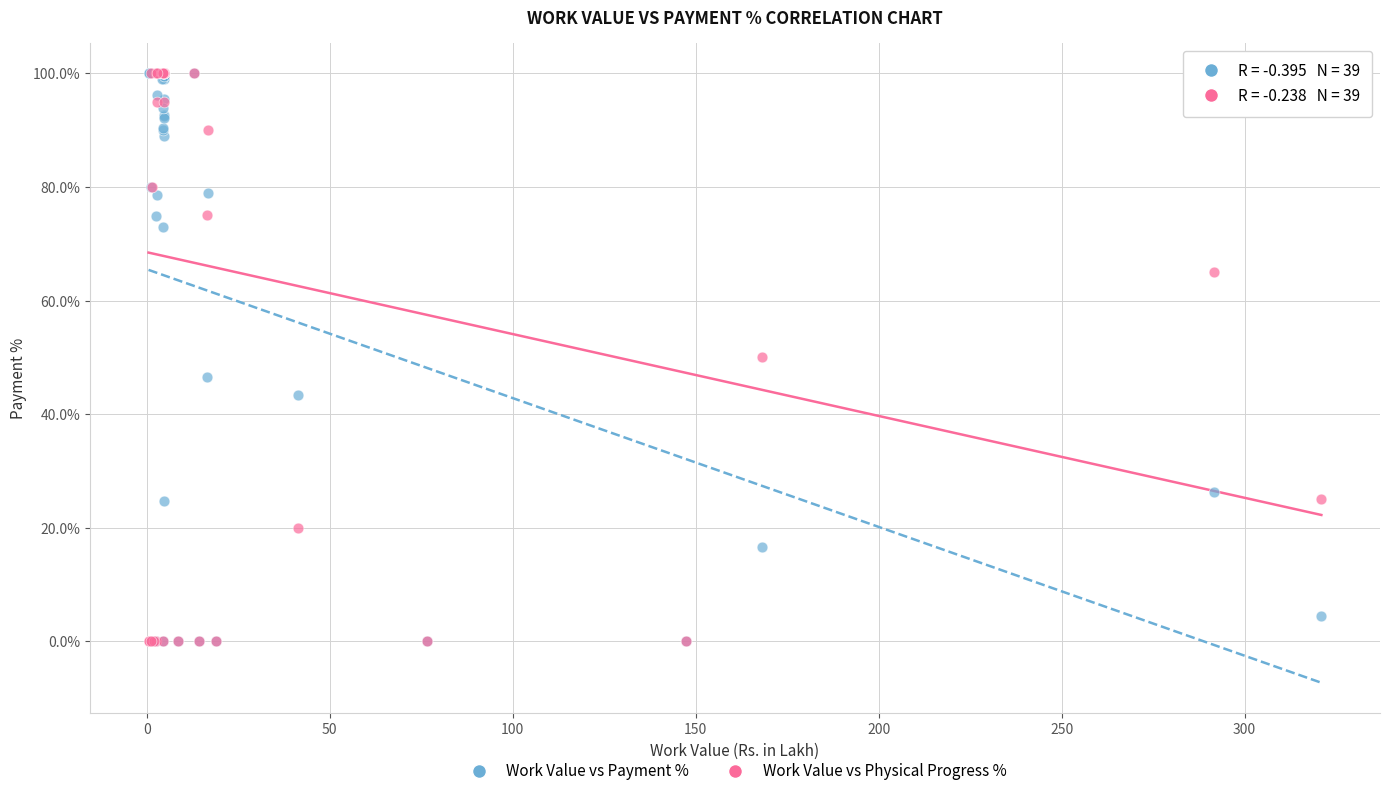

What are all the series names shown in the legend?

Work Value vs Payment %, Work Value vs Physical Progress %